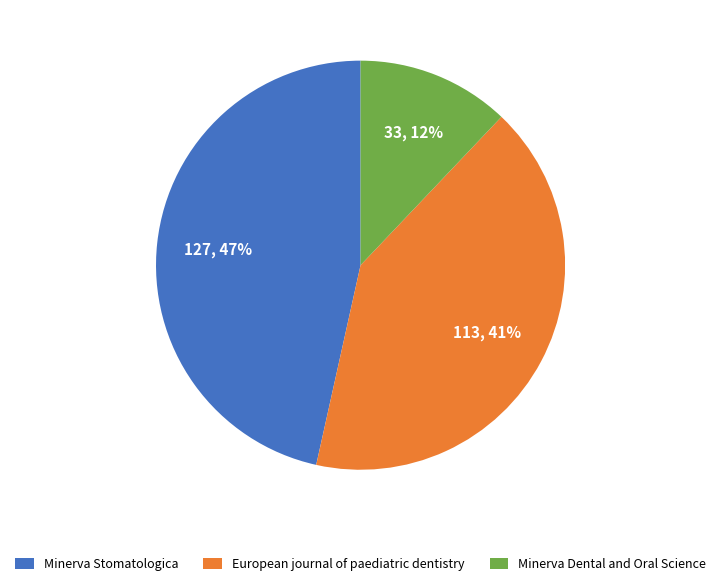

To the nearest percent, what is the average slice percentage?

33%